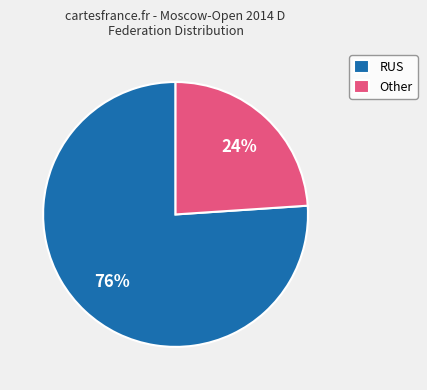

Does any single category account for the majority?

Yes